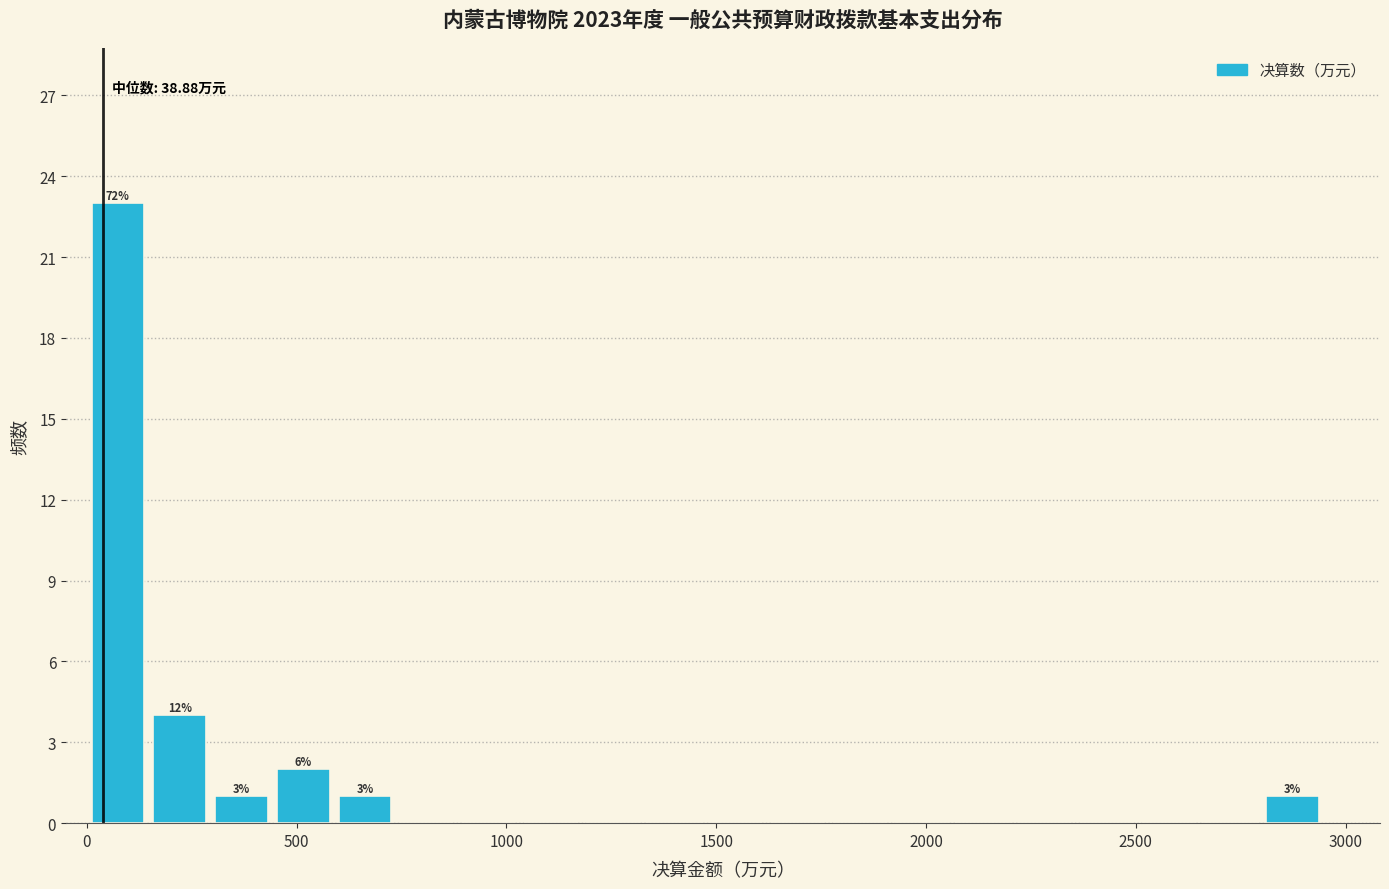

Read against the x-axis, roughly where is the centre of the tallest bar?

50